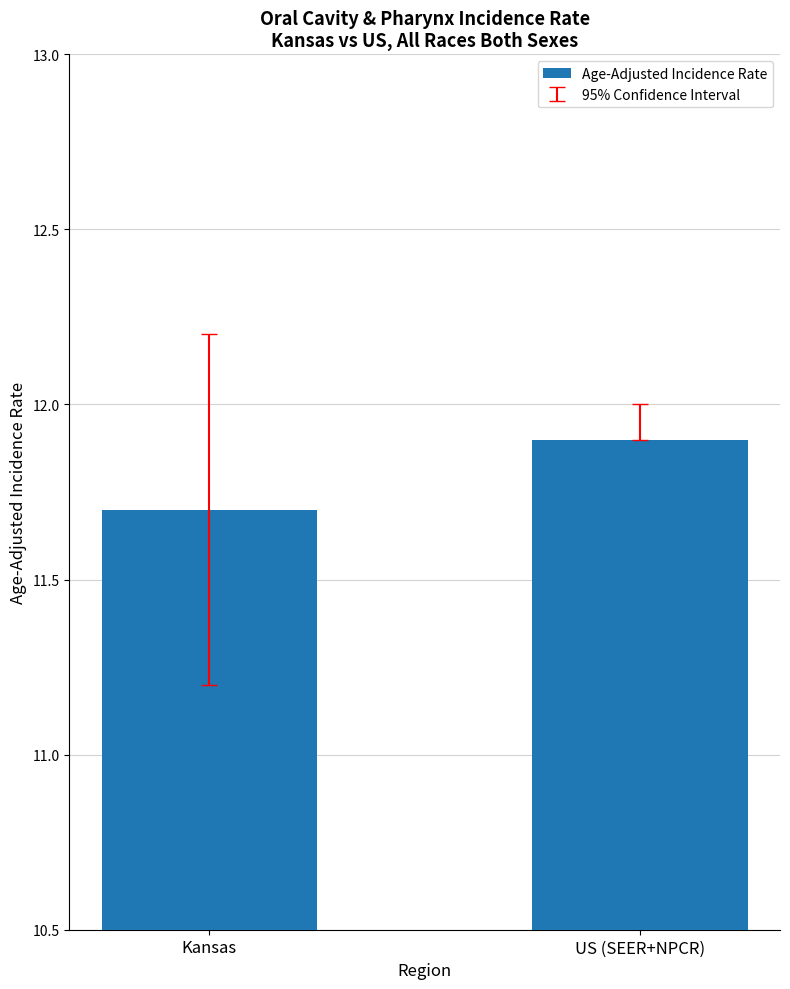

What is the difference between the maximum and minimum values?

0.2